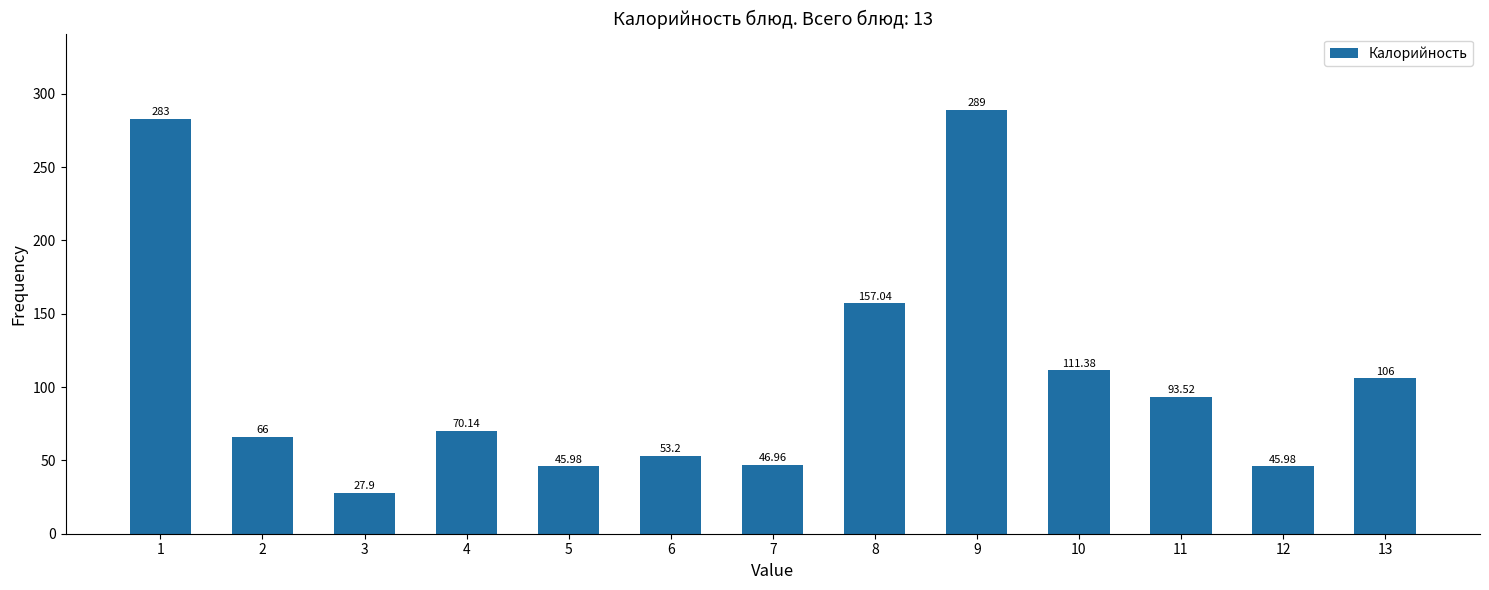

What is the ratio of the value at 9 to the value at 4?

4.1